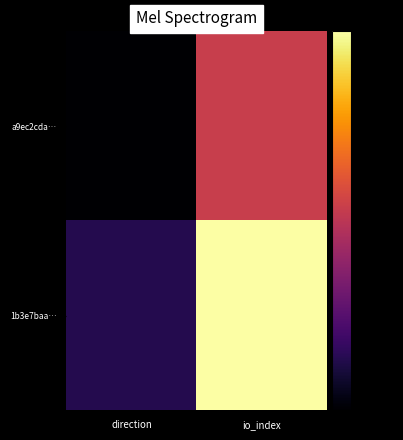

Between direction and io_index, which is larger?

io_index